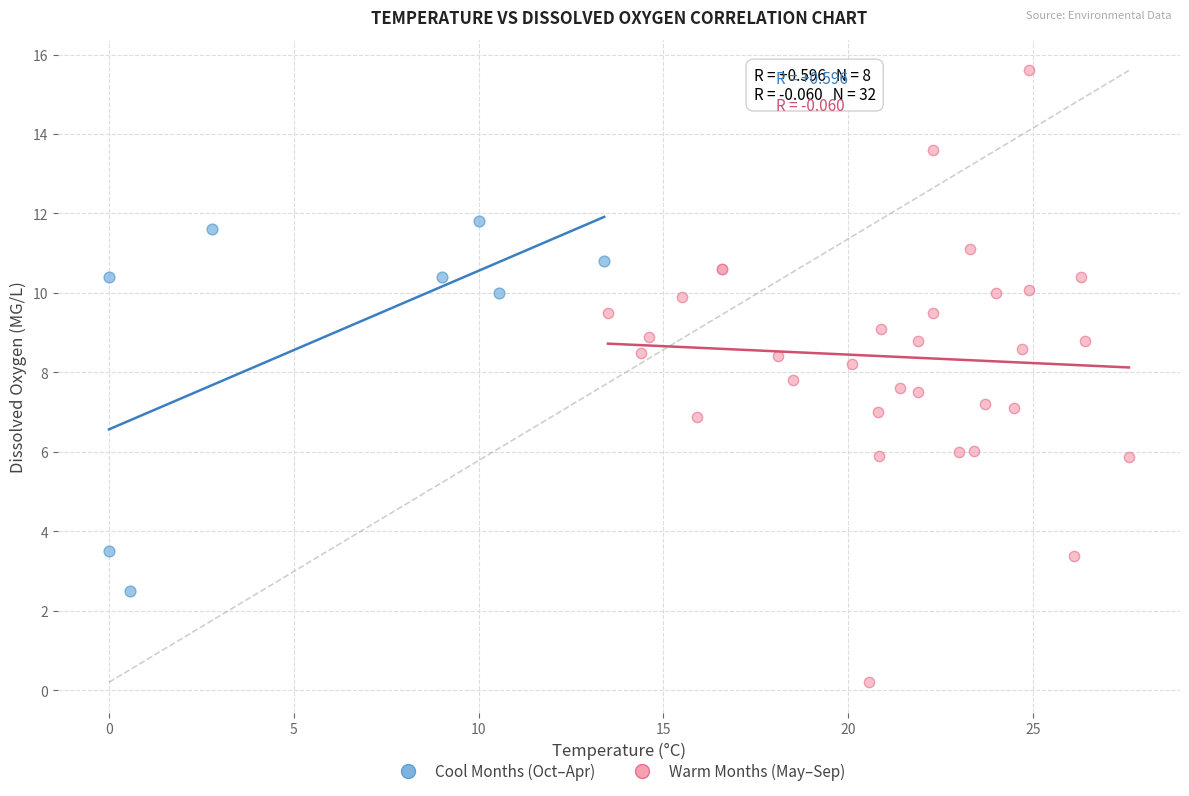

Which series reaches the minimum Y coordinate?

Warm Months (May–Sep)